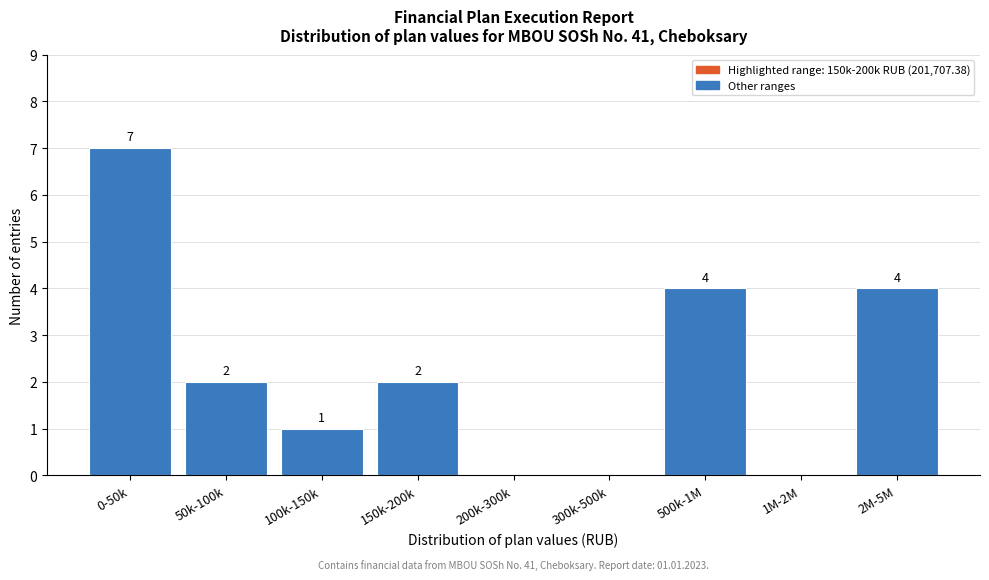

Reading left to right, transcribe all the data shown in this chart.

0-50k=7	50k-100k=2	100k-150k=1	150k-200k=2	200k-300k=0	300k-500k=0	500k-1M=4	1M-2M=0	2M-5M=4